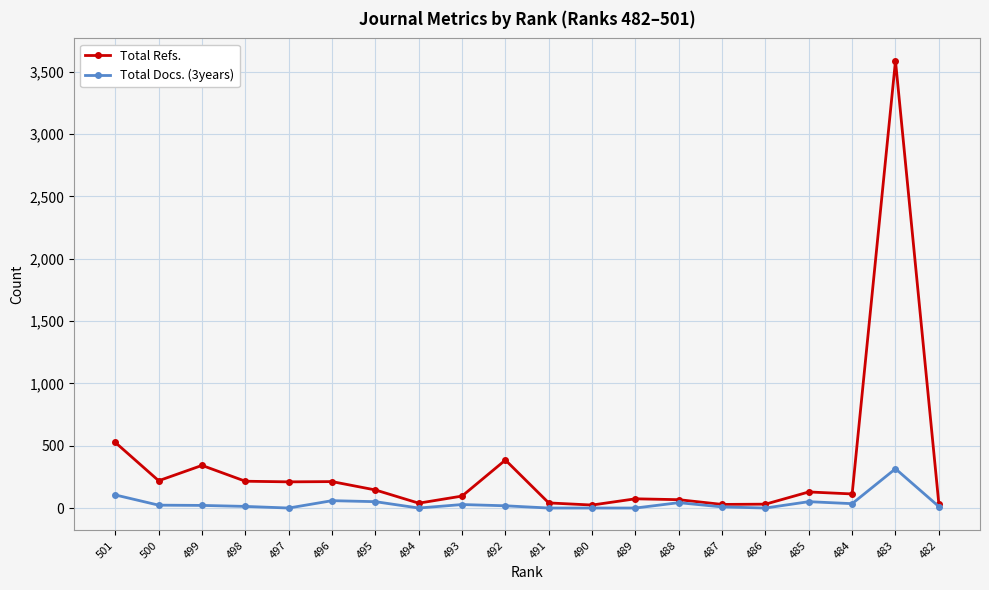

Which series has the largest total across all categories?

Total Refs.